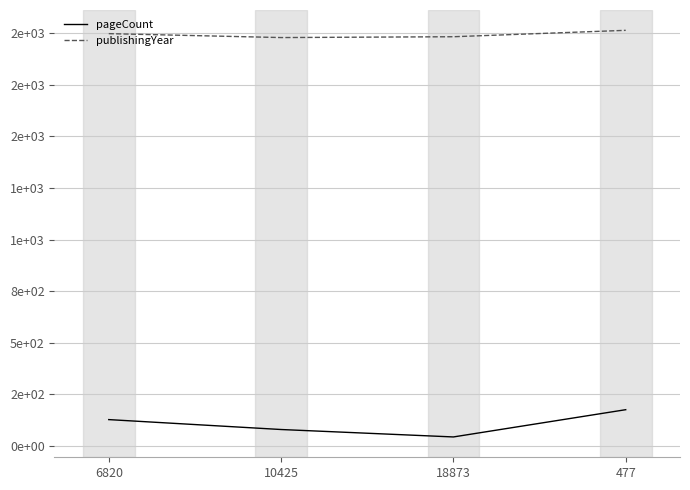

What is the value of the publishingYear point at the 1st from the left?

1997